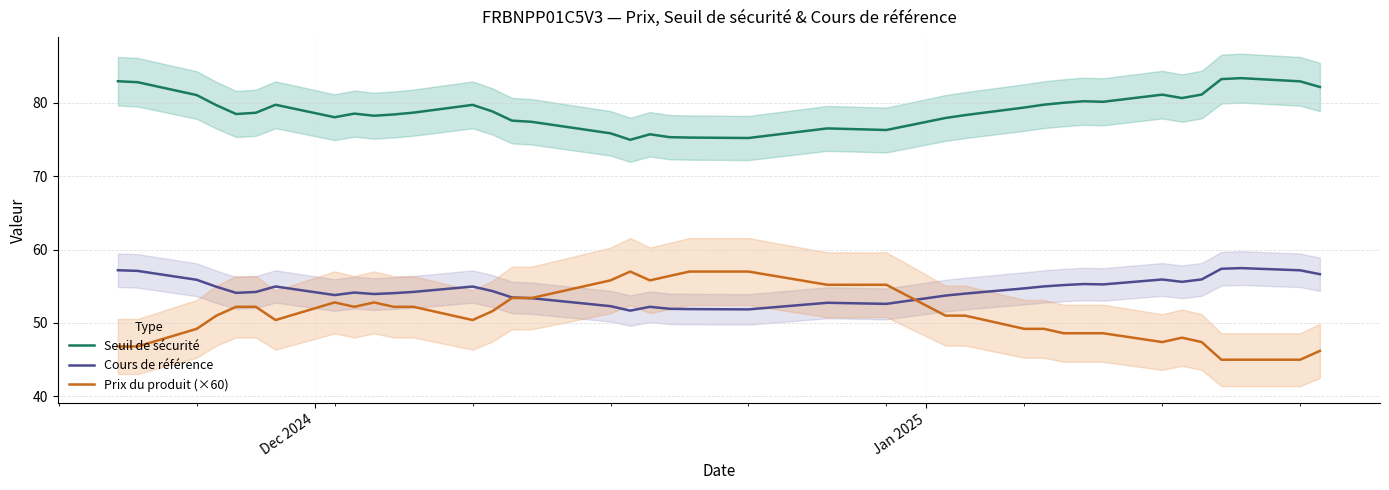

True or false: Seuil de sécurité and Cours de référence cross at least once.

False